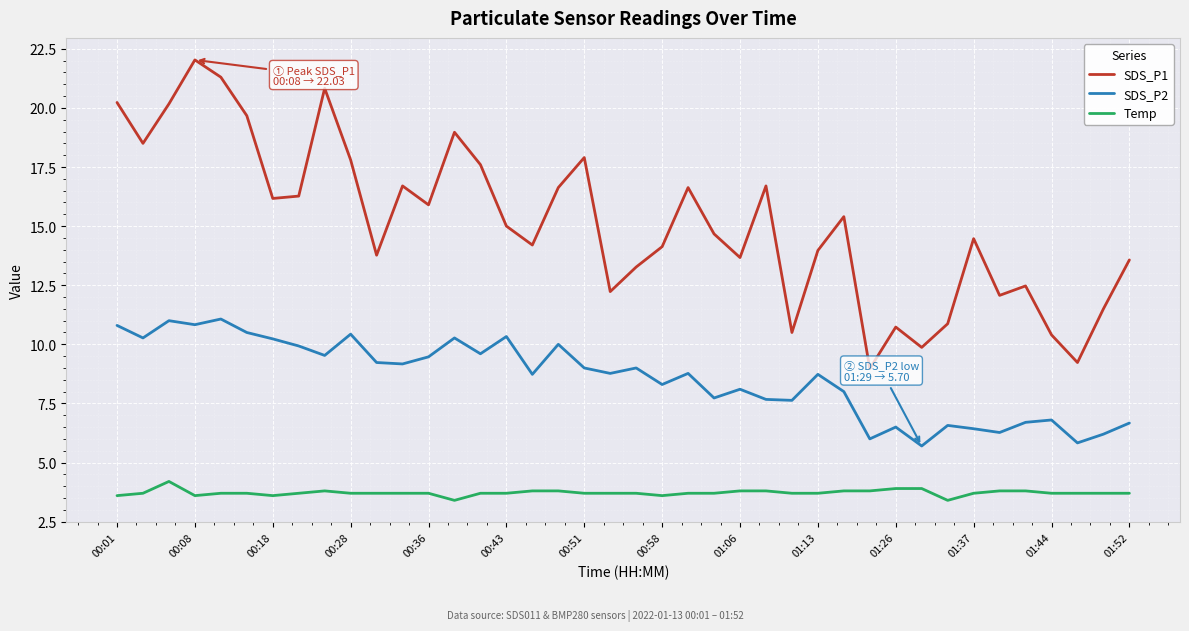

List the series in order of their overall mean, lowest first.

Temp, SDS_P2, SDS_P1